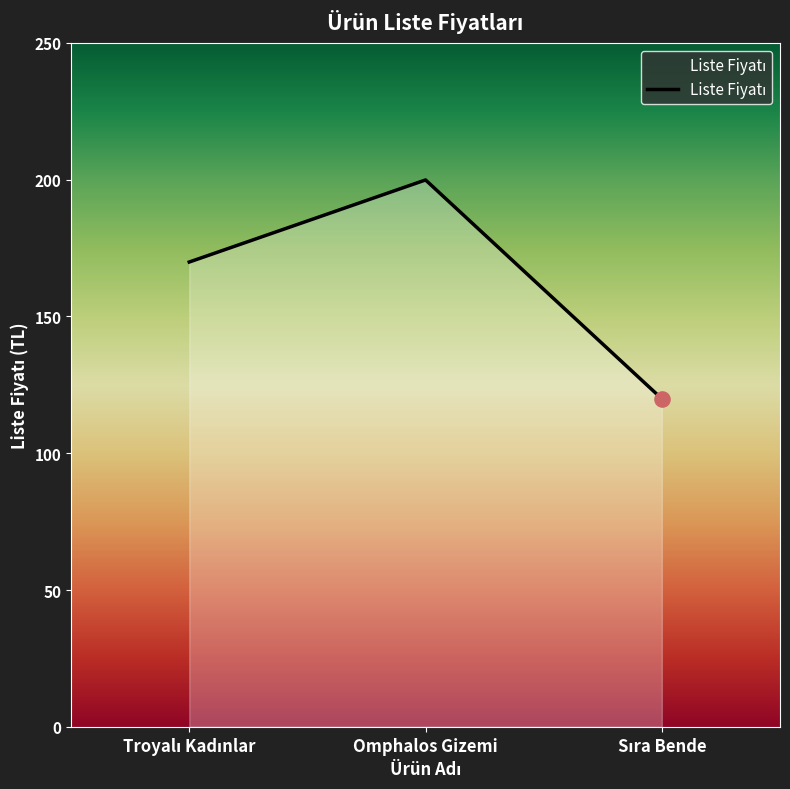

Is it true that the value at Omphalos Gizemi is 45.6?

False